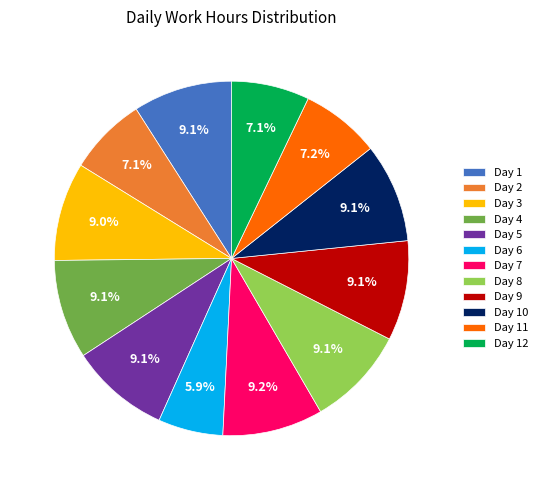

Approximately how many times larger is the value at Day 9 compared to Day 2?

1.3